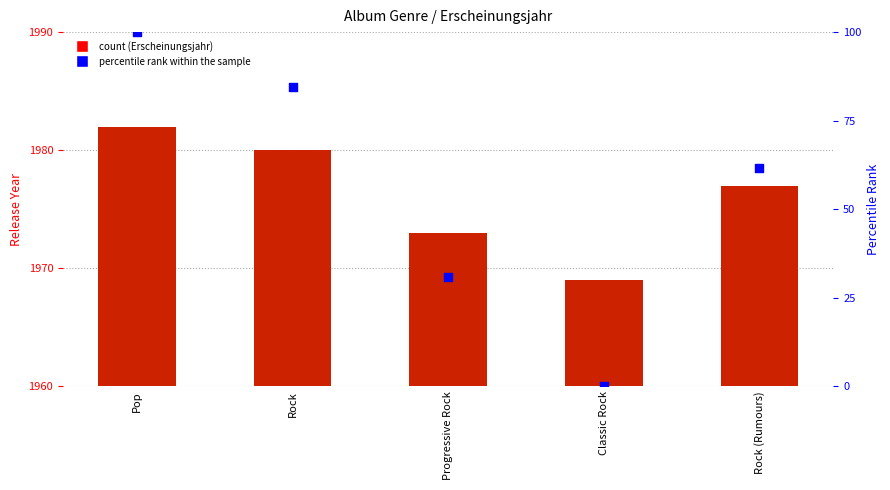

Which series has the widest spread of Y values?

percentile rank within the sample